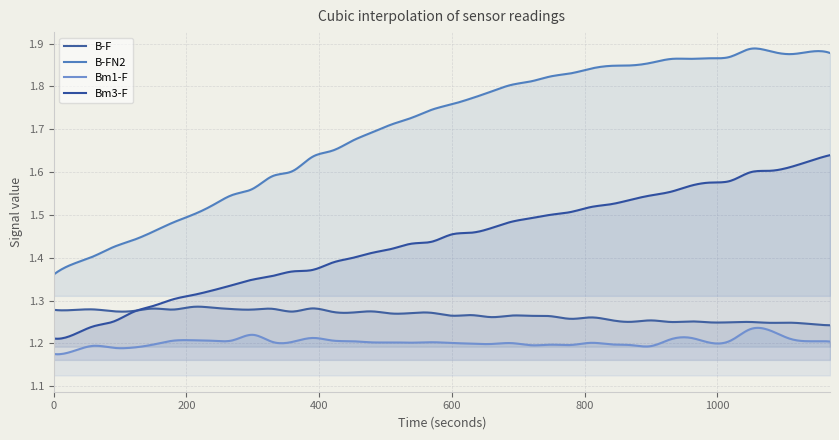

Which category has the lowest value in the B-F series?

1170